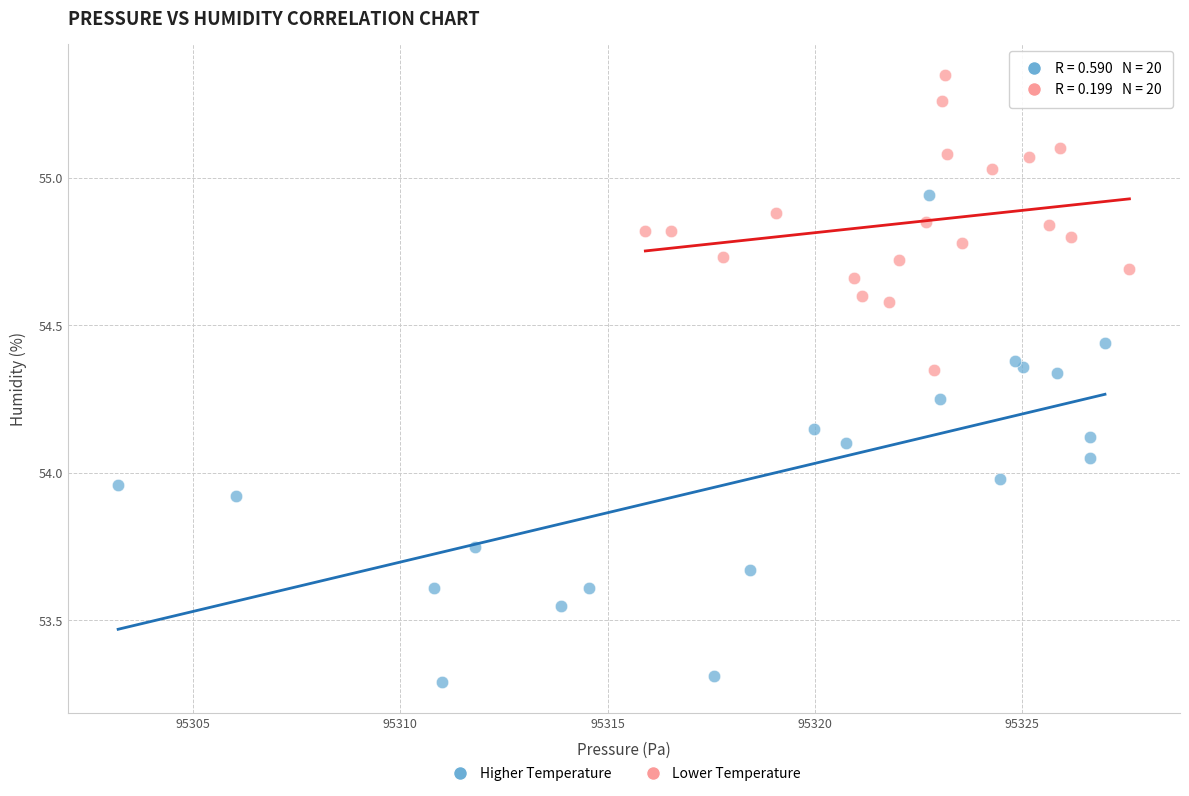

Which series contains the highest Y value?

Lower Temperature